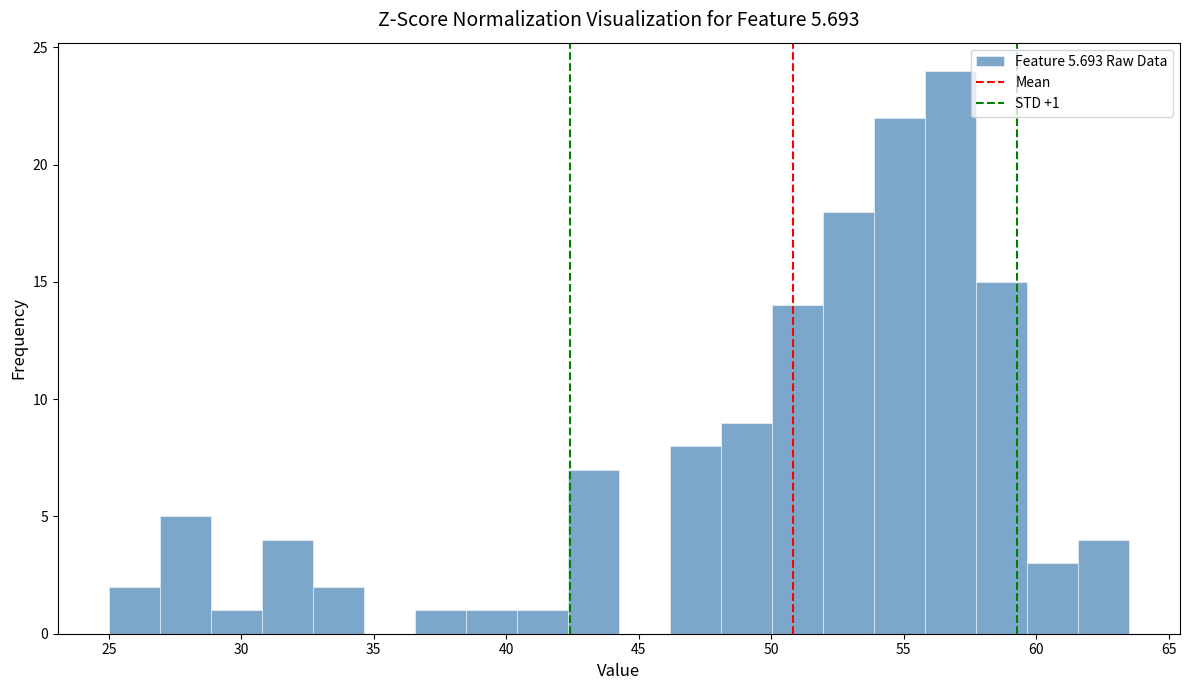

Around what value on the x-axis is the tallest bar? Give the approximate position of its centre, as read against the axis.

57.0